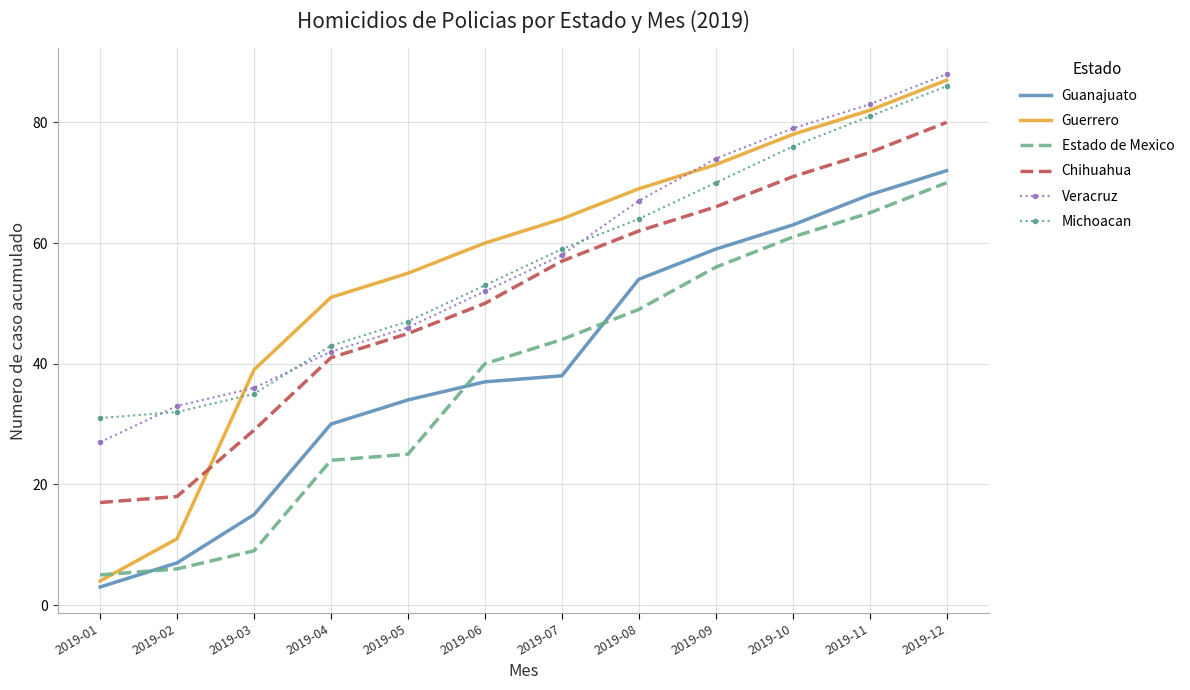

Count the number of categories in the chart.

12